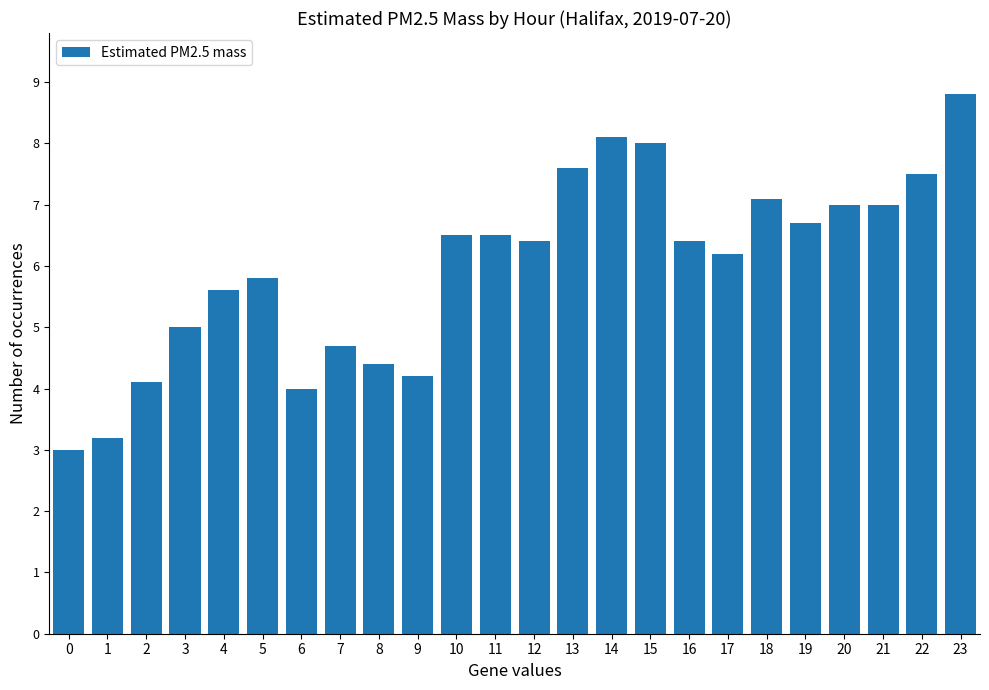

At which label does the data first exceed 6?

10